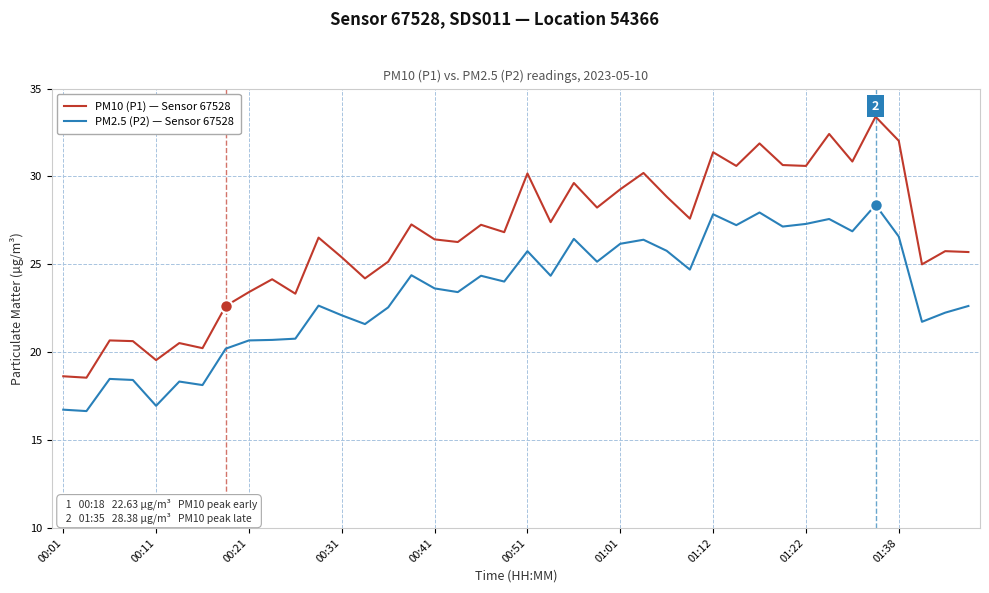

List the series in order of their overall mean, highest first.

PM10 (P1) — Sensor 67528, PM2.5 (P2) — Sensor 67528